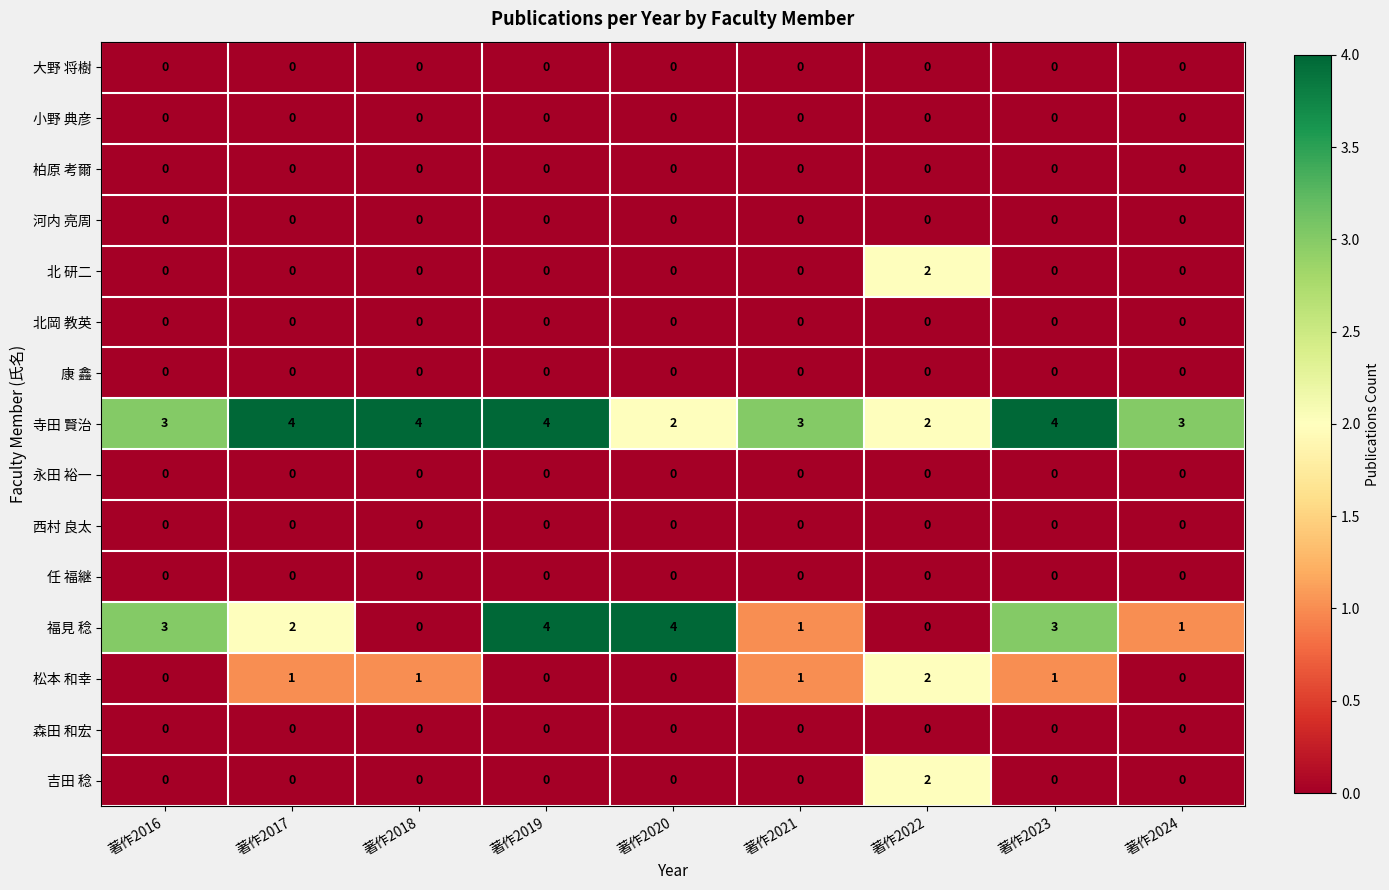

How many 吉田 稔 values are between 0 and 1?

8